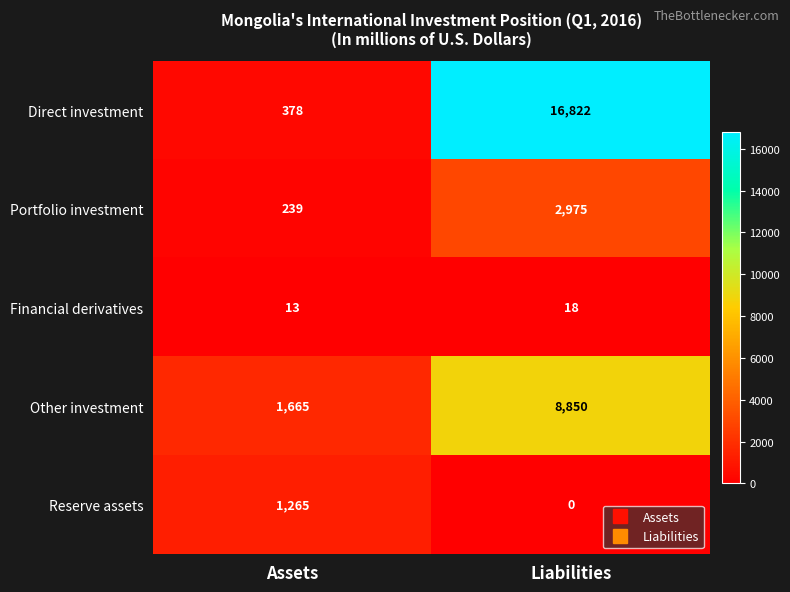

True or false: Financial derivatives has a value of 9 at Assets.

False